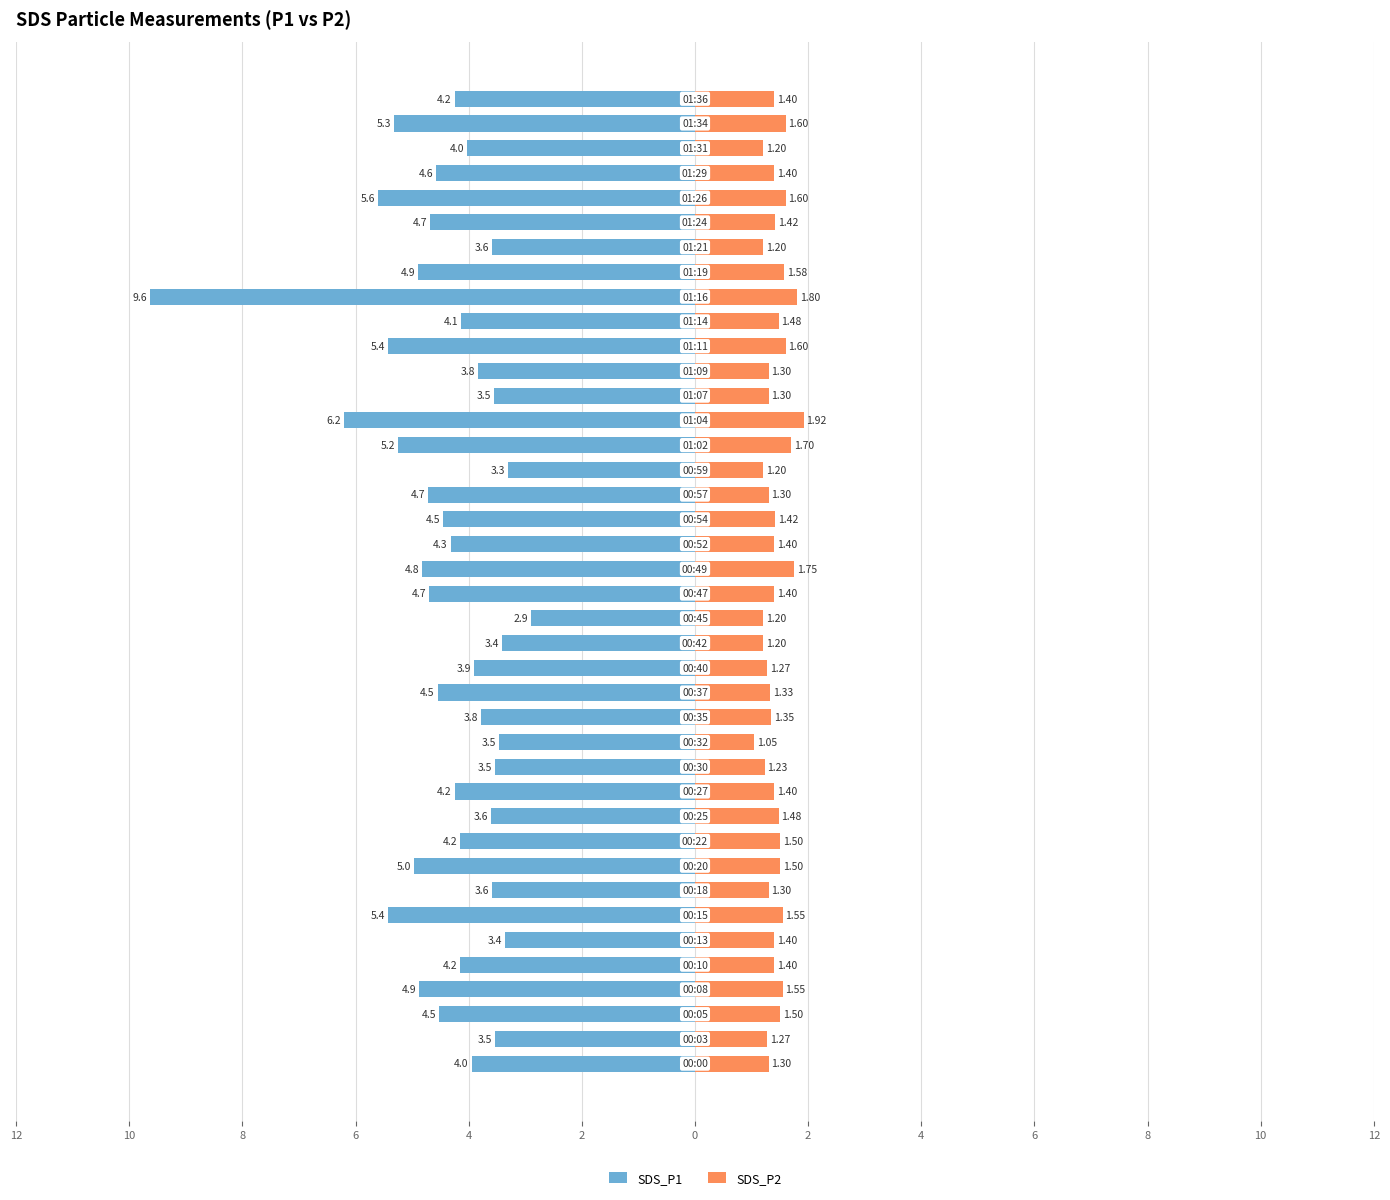

The value of SDS_P1 at 17 is -4.7. True or false?

False